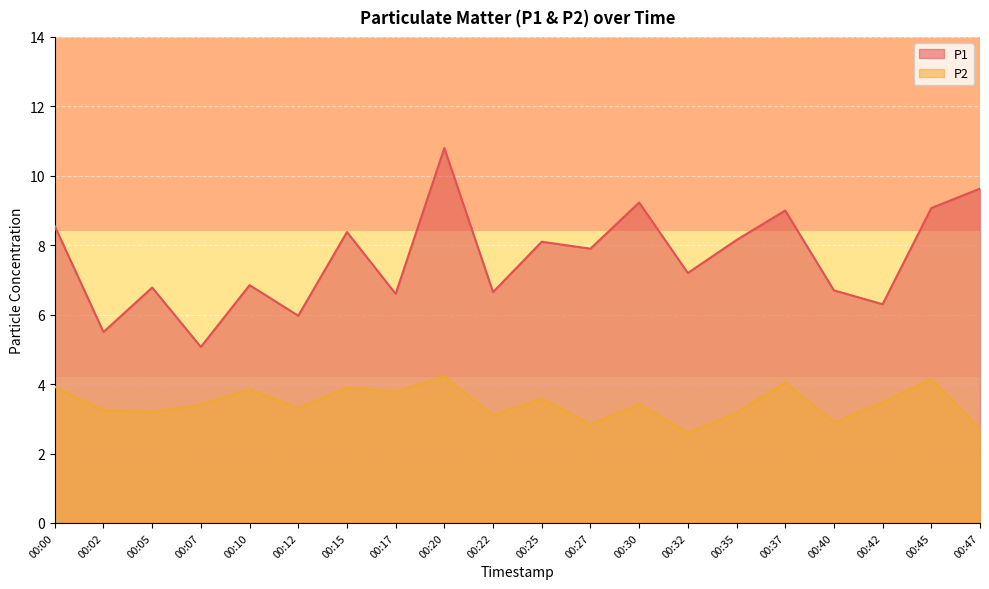

Between 00:10 and 00:15, which series saw the biggest shift?

P1